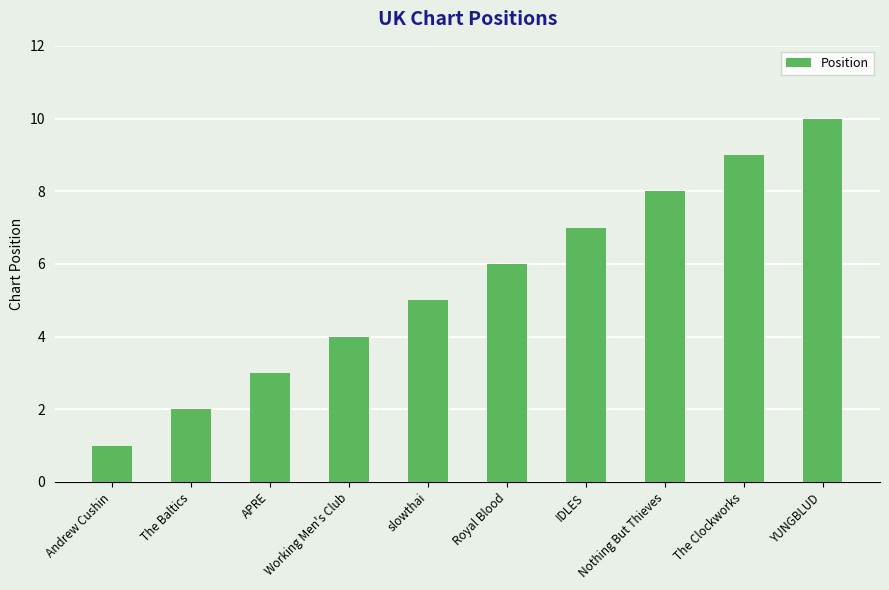

What is the difference between the maximum and minimum values?

9